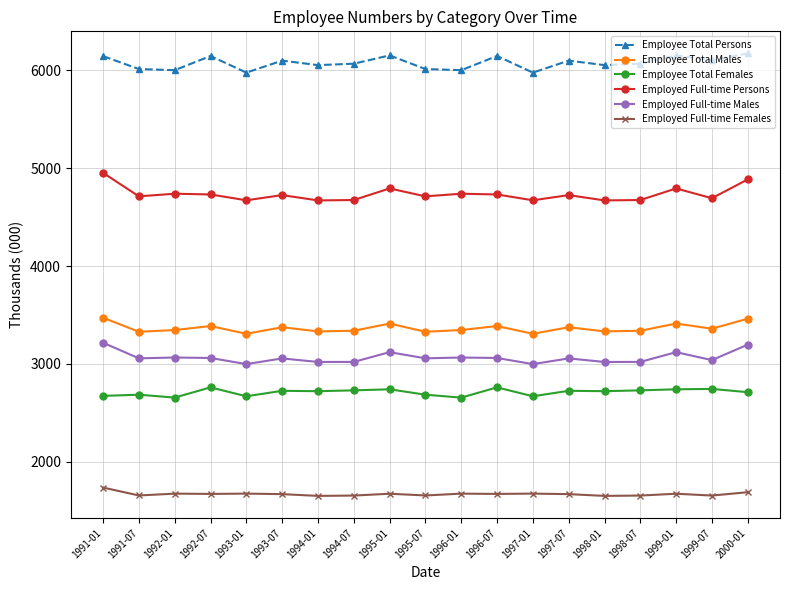

What is the lowest value of the Employee Total Females series?

2655.8